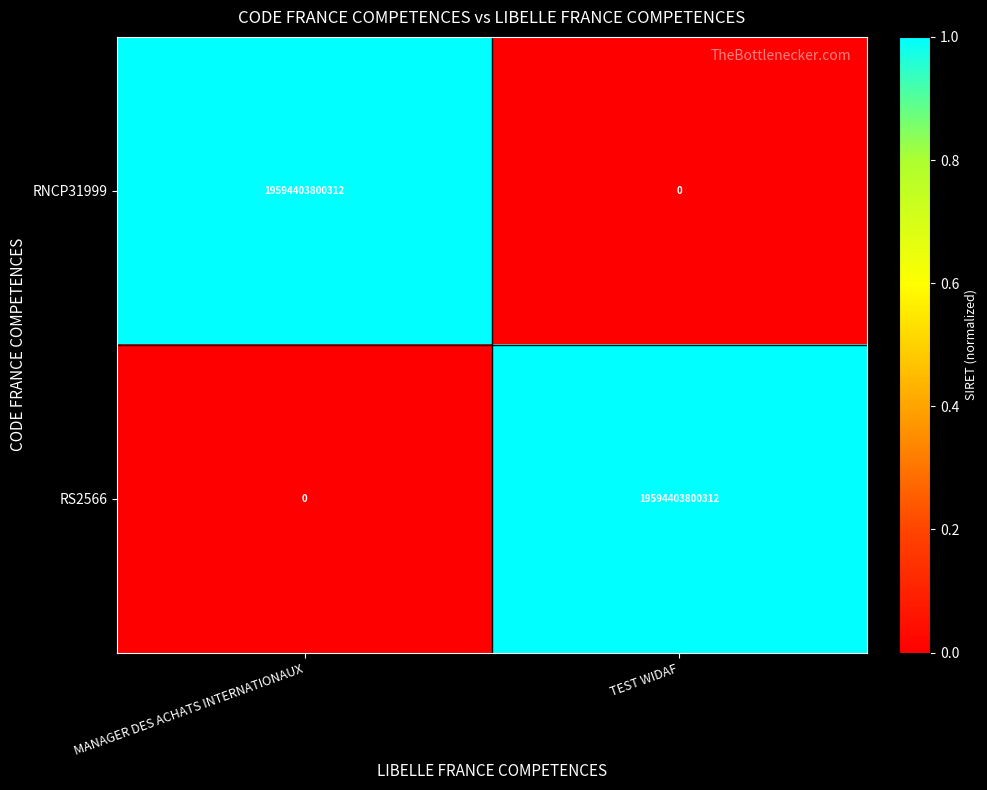

What is the approximate value of RNCP31999 at MANAGER DES ACHATS INTERNATIONAUX, to the nearest 10?

19594403800310